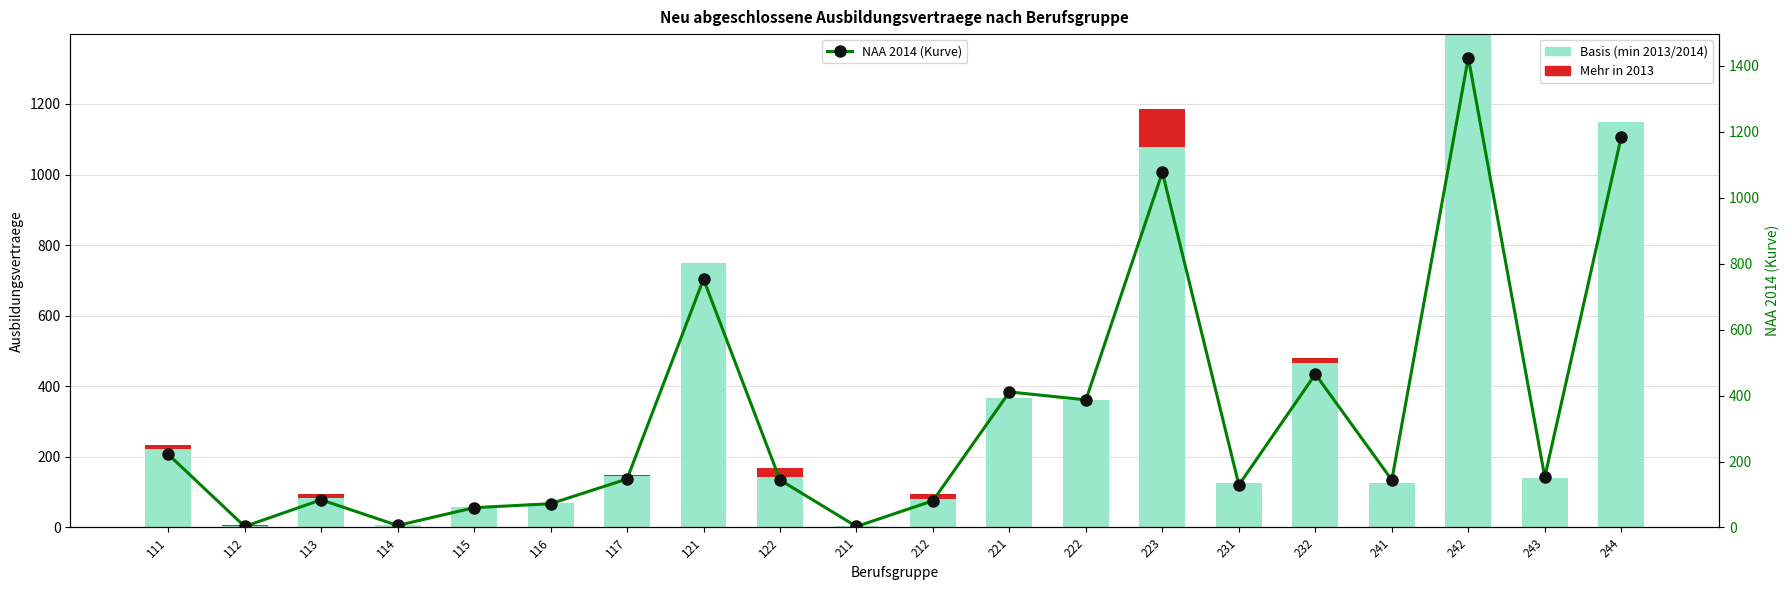

What is the difference between the highest and lowest values at 122?

120